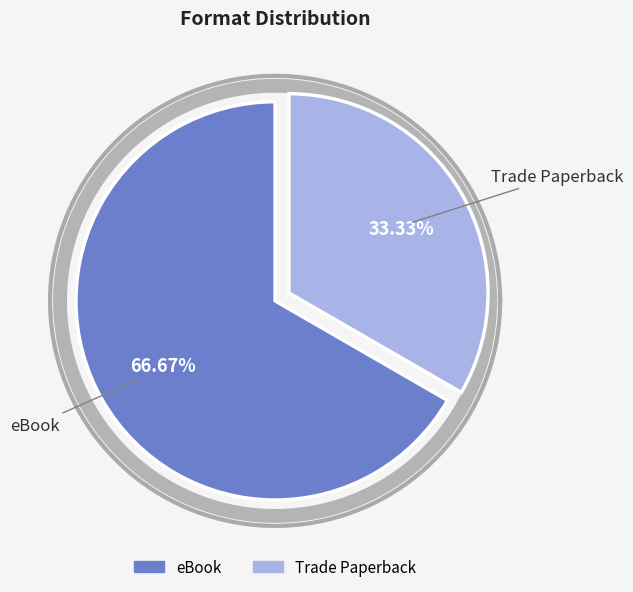

Rank the categories by value from lowest to highest.

Trade Paperback, eBook